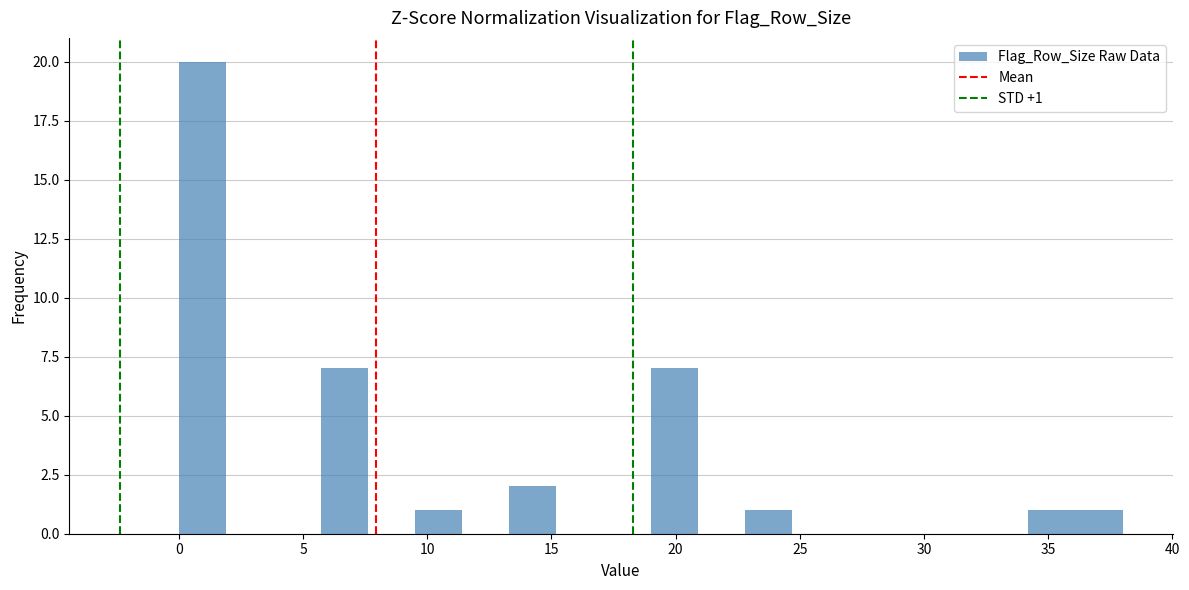

Read against the x-axis, roughly where is the centre of the tallest bar?

1.0